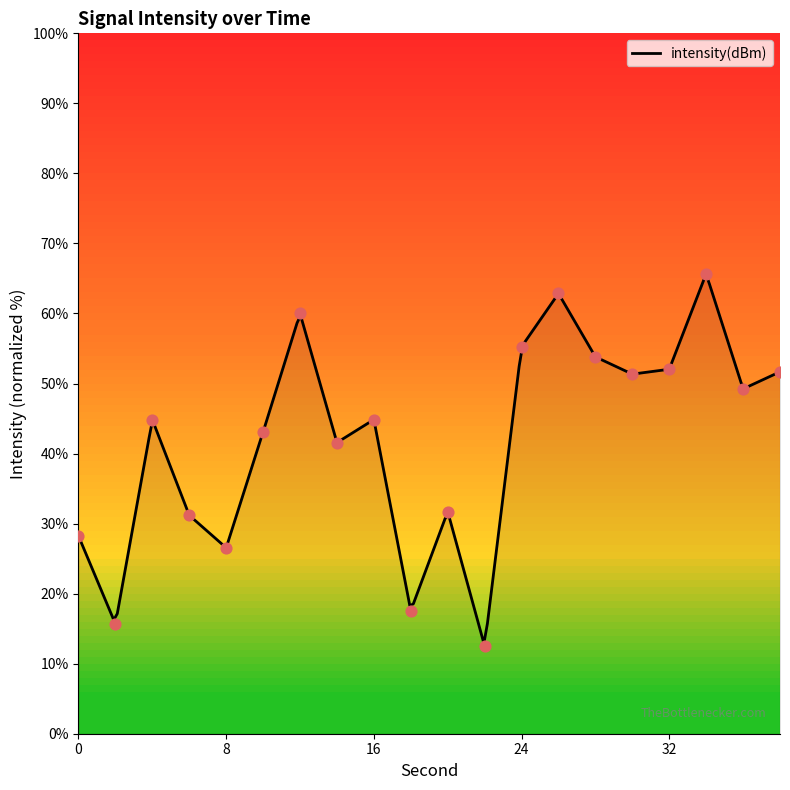

What is the change in value from 4 to 24?

+10.4